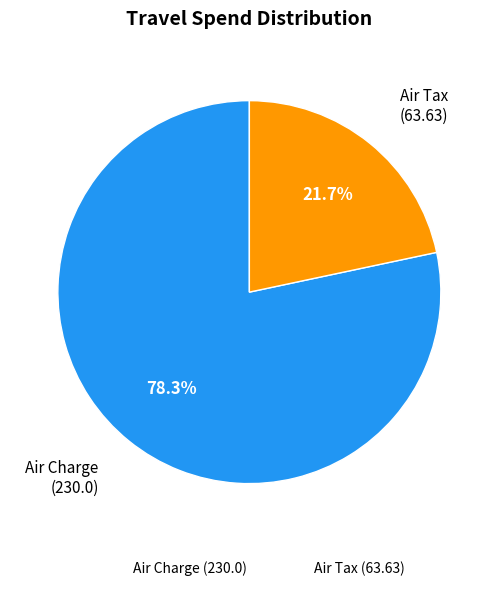

Rank the categories by value from highest to lowest.

Air Charge, Air Tax